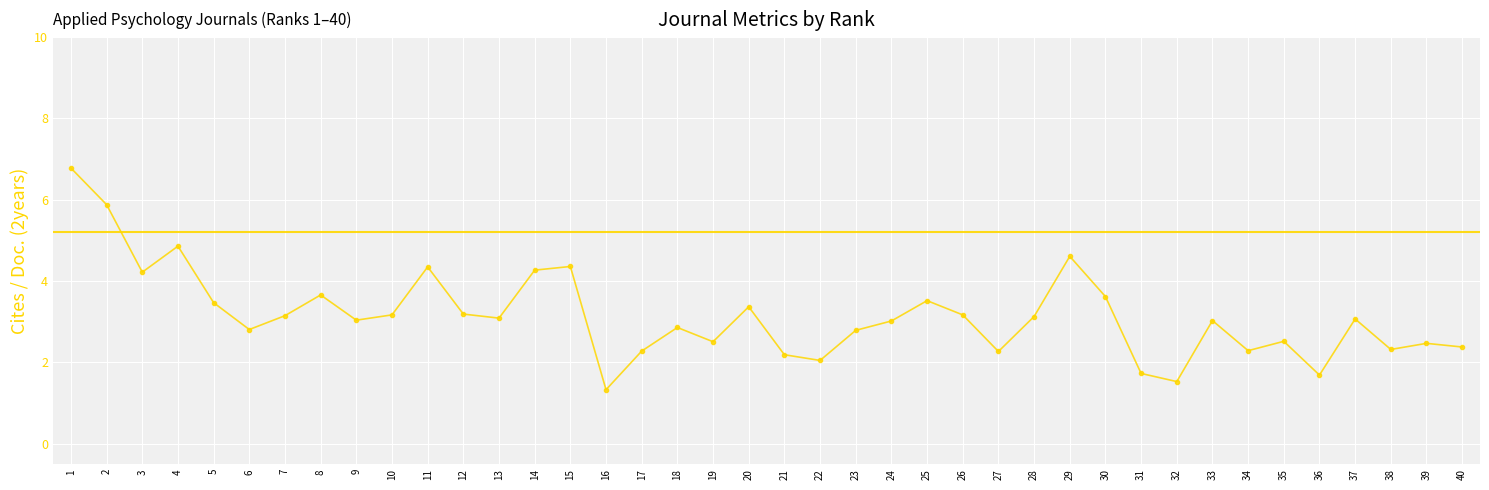

How many distinct data groups are displayed?

1